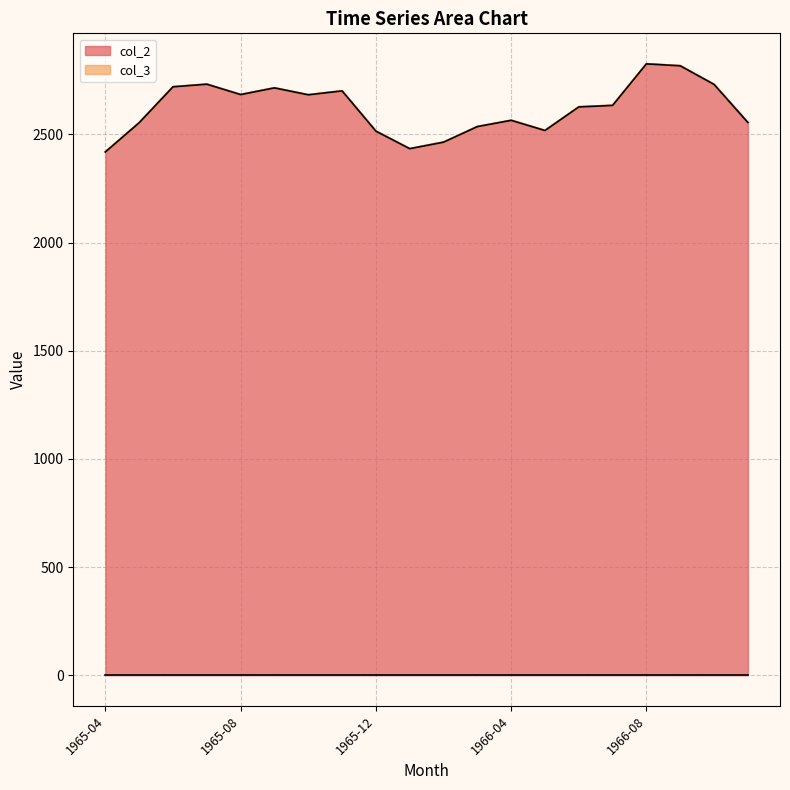

How many data points does each series have?

20